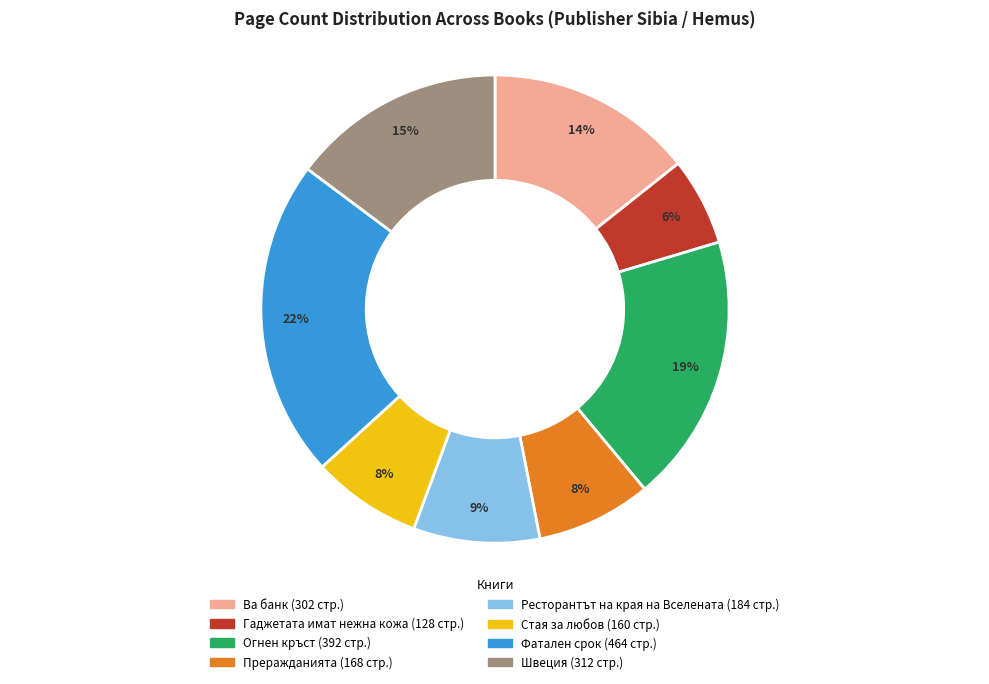

To the nearest percent, what is the combined percentage of Стая за любов and Ва банк?

22%